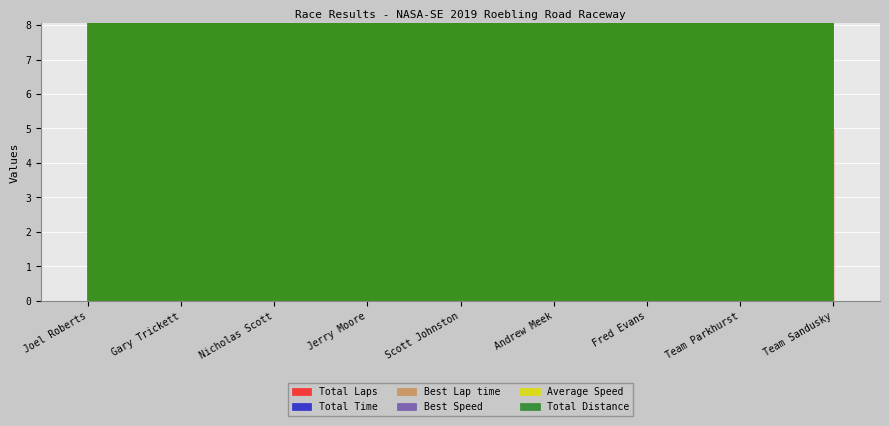

At which category does Total Laps reach its first local valley?

Gary Trickett